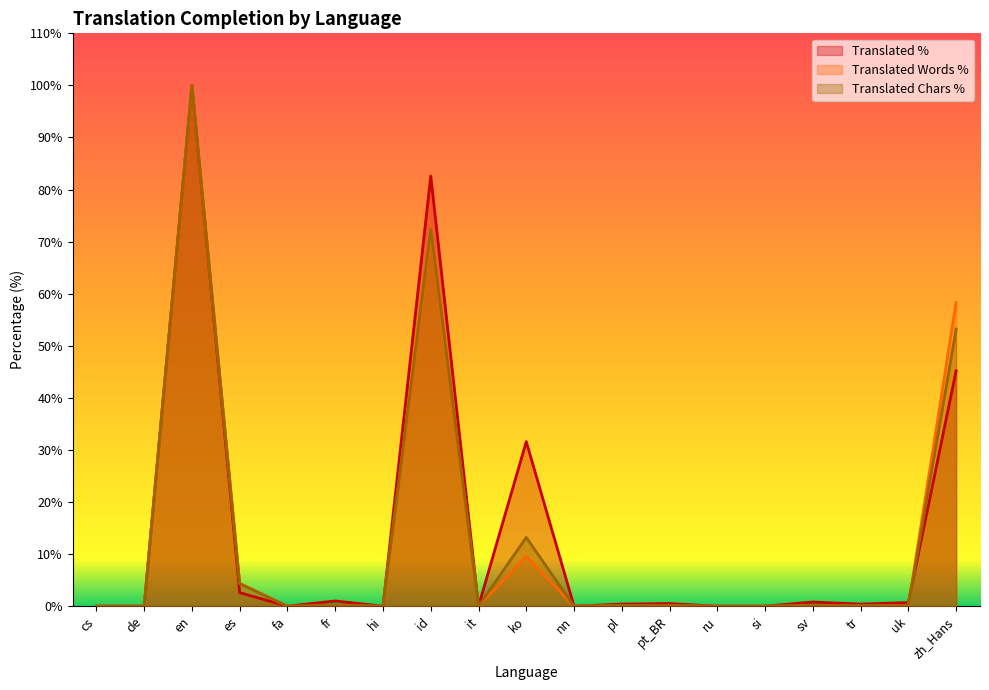

The value of translated_chars_percent at uk is 0.1. True or false?

False